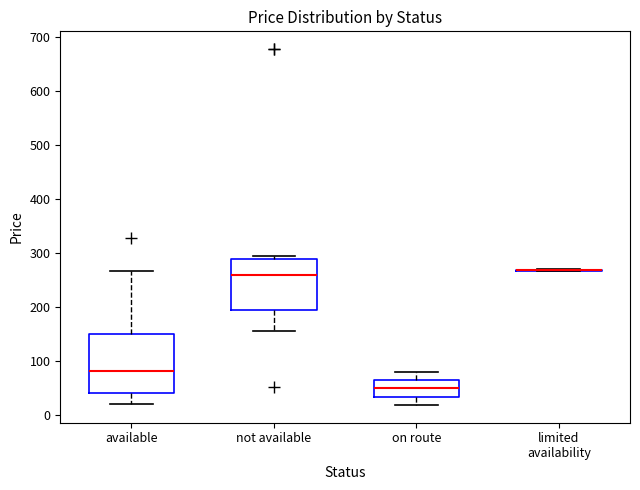

Reading left to right, transcribe this box plot: for each box, give where its median line is, the range the box spans, and where its two whiskers end, as read against the y-axis. The values are not printed on the chart, so give them approximately, as read against the axis.

available: median 80, box 40 to 150, whiskers 20 to 270
not available: median 260, box 200 to 290, whiskers 160 to 300
on route: median 50, box 30 to 60, whiskers 20 to 80
limited availability: box collapsed to a line at 270, whiskers 270 to 270